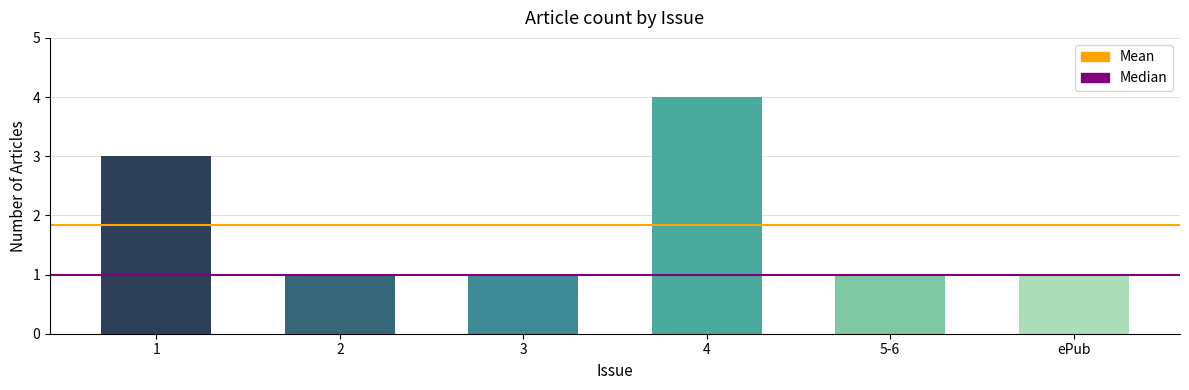

What is the smallest value displayed?

1